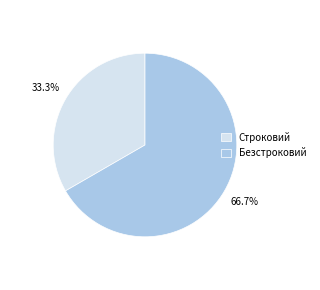

To the nearest percent, what is the difference between the Безстроковий and Строковий slice percentages?

33%